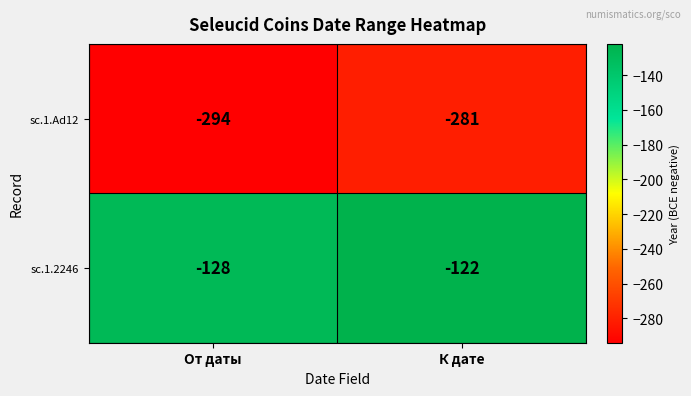

Reading right to left, what are all the values shown in this chart?

sc.1.Ad12: К дате=-281	От даты=-294
sc.1.2246: К дате=-122	От даты=-128